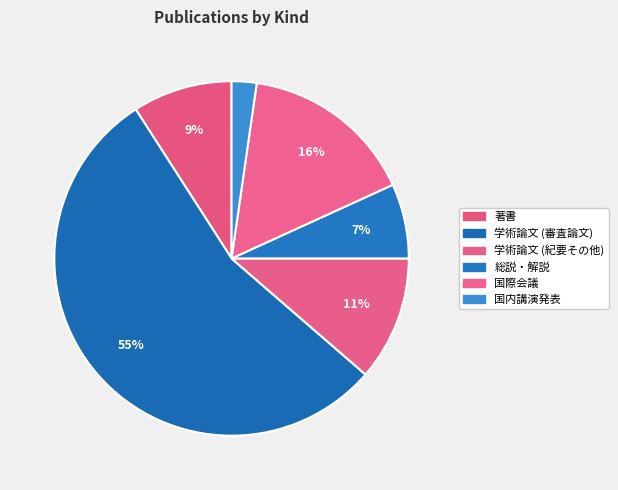

What percentage is the 著書 slice, to the nearest percent?

9%